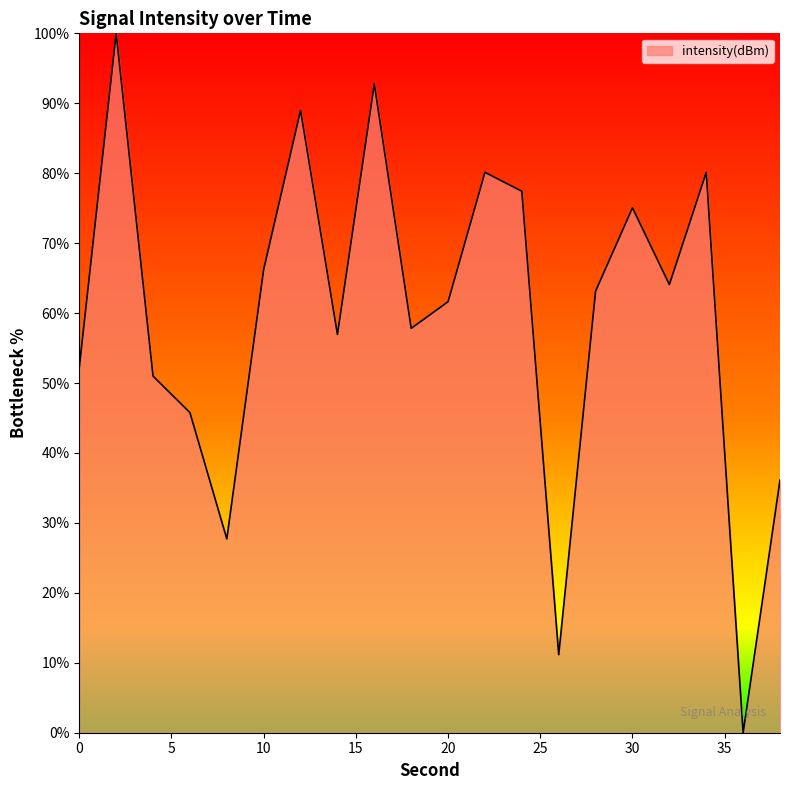

How many lines are shown in the chart?

1